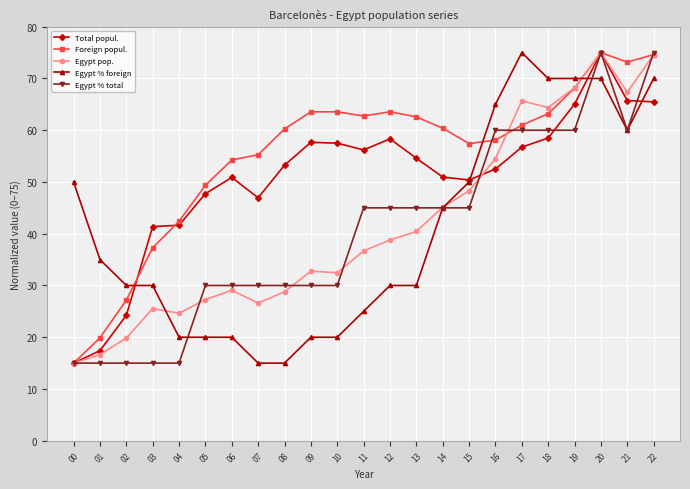

Is the value of Foreign popul. at 17 greater than the value of Egypt pop. at 16?

Yes